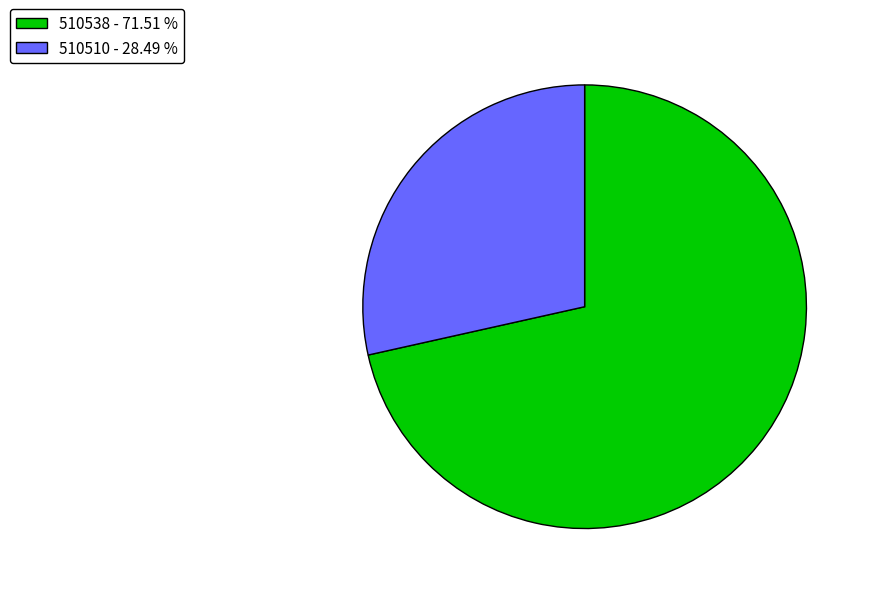

Rank the categories by value from highest to lowest.

510538, 510510